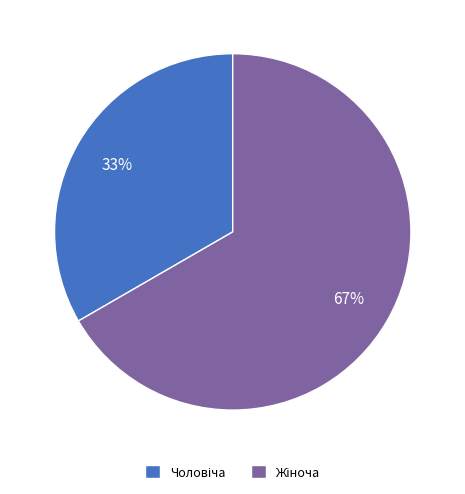

Does any single category account for the majority?

Yes